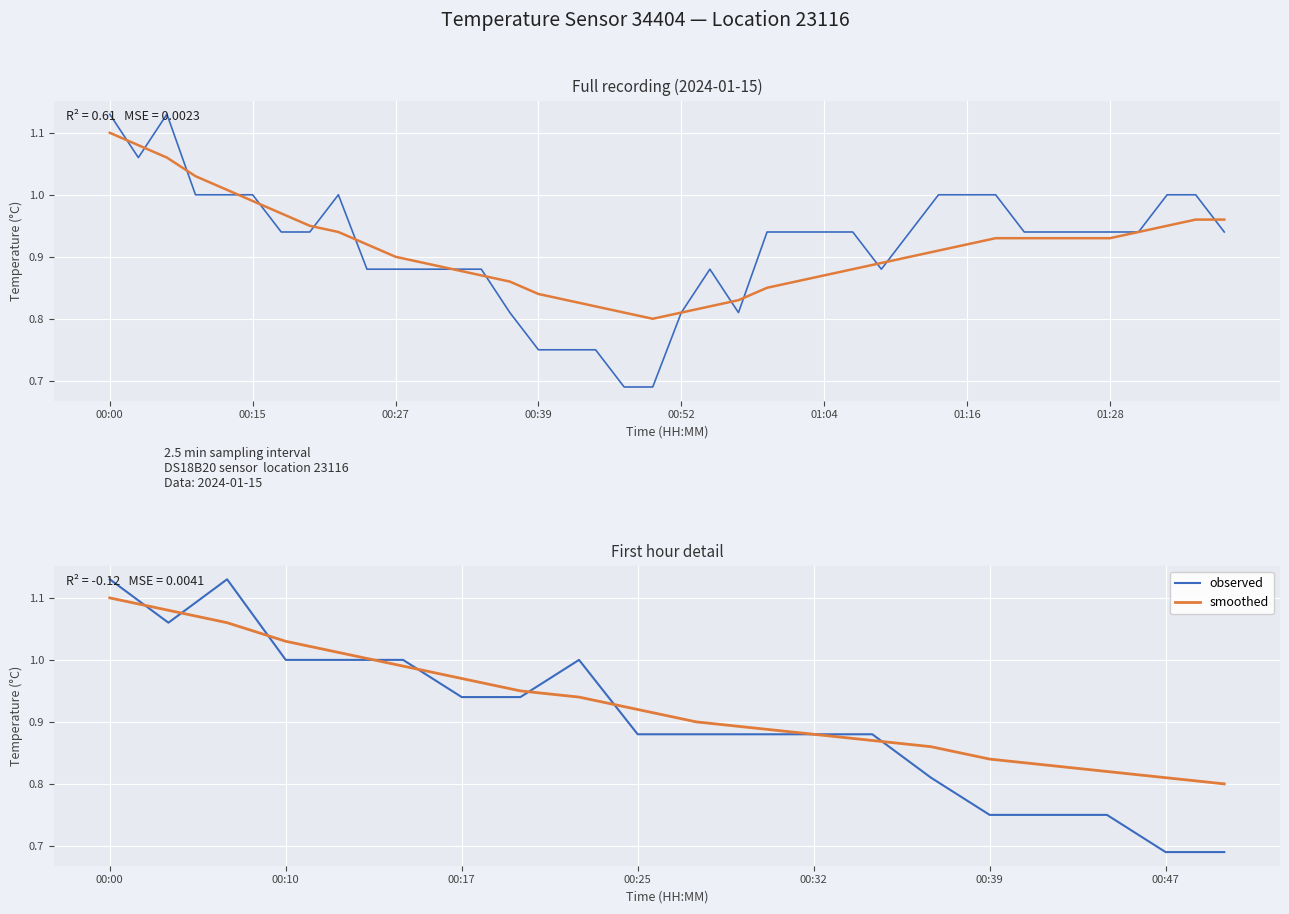

True or false: observed has a value of 1.3 at 00:25.

False